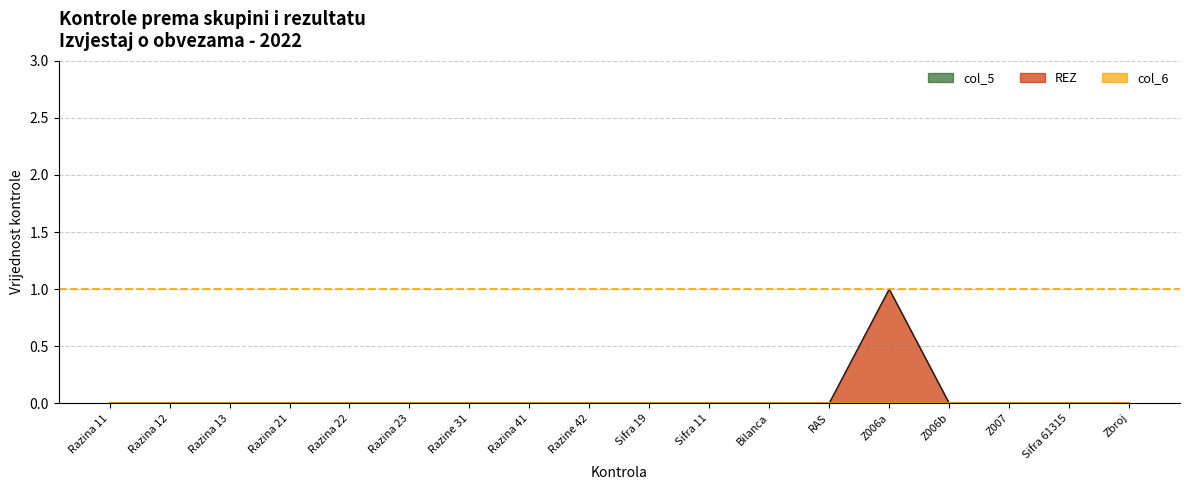

At how many categories does at least one series exceed 0?

1